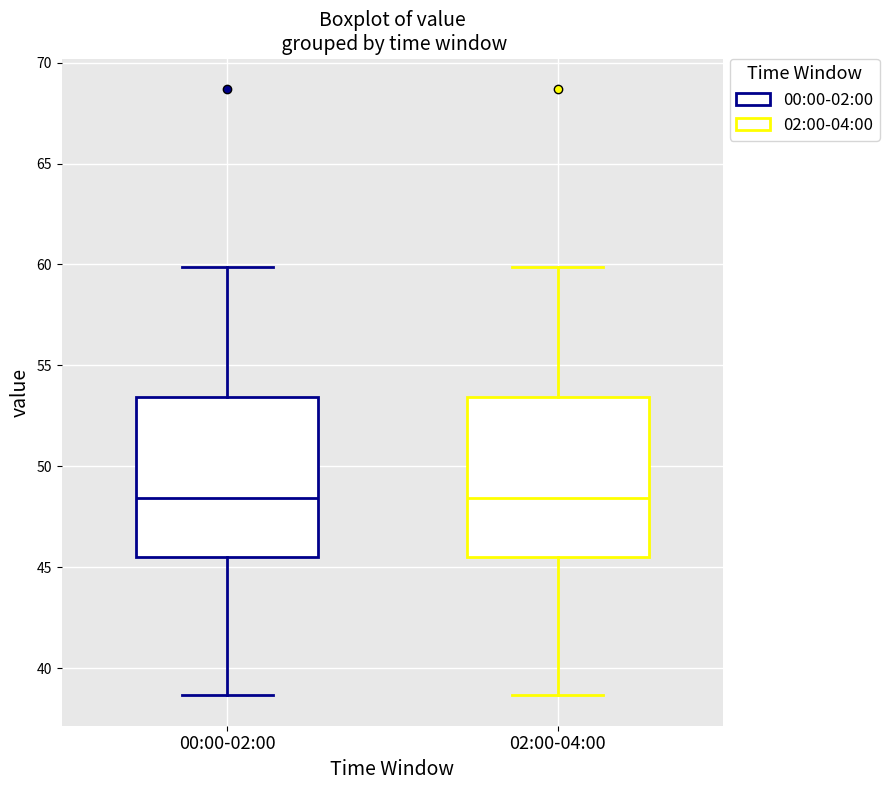

Reading left to right, read every box against the y-axis: the position of its median line, the range the box covers, and the ends of its whiskers. The values are not printed on the chart, so give them approximately, as read against the axis.

00:00-02:00: median 48.5, box 45.5 to 53.5, whiskers 38.5 to 60.0
02:00-04:00: median 48.5, box 45.5 to 53.5, whiskers 38.5 to 60.0